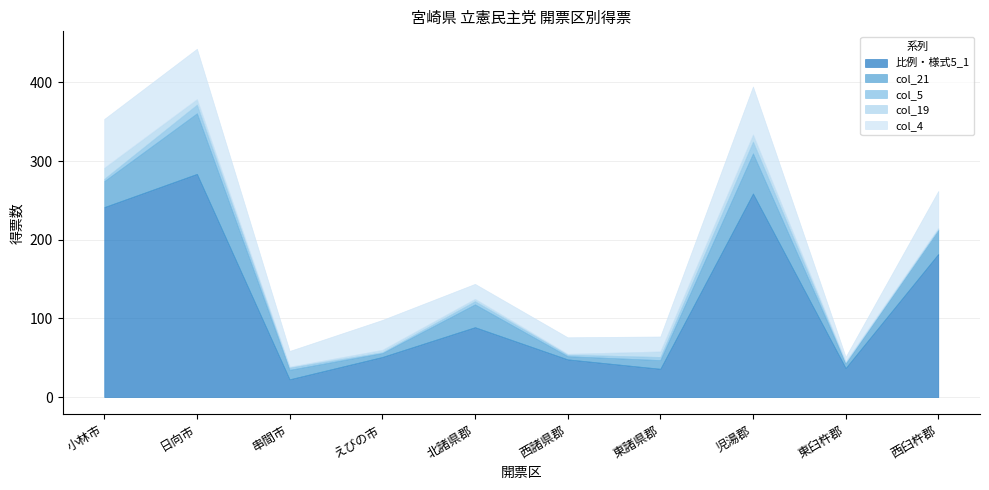

List the labels in order of col_19 value, largest first.

小林市, 児湯郡, 日向市, 東諸県郡, えびの市, 北諸県郡, 西臼杵郡, 東臼杵郡, 串間市, 西諸県郡